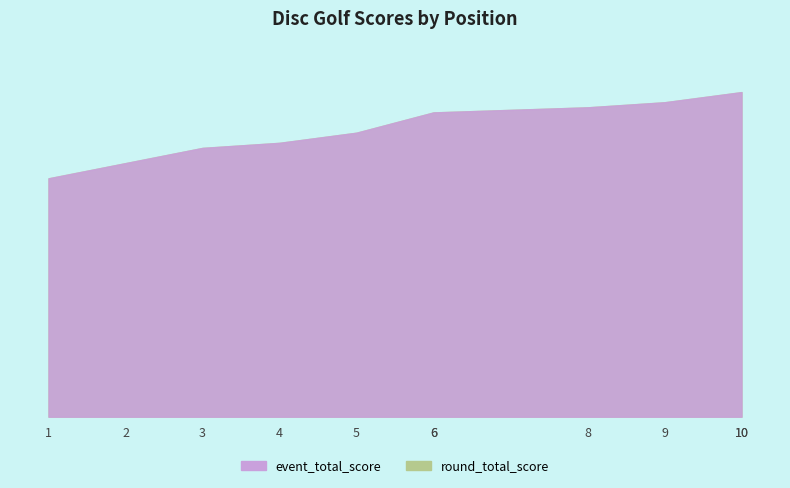

What is the difference between the maximum and minimum values in the round_total_score series?

17